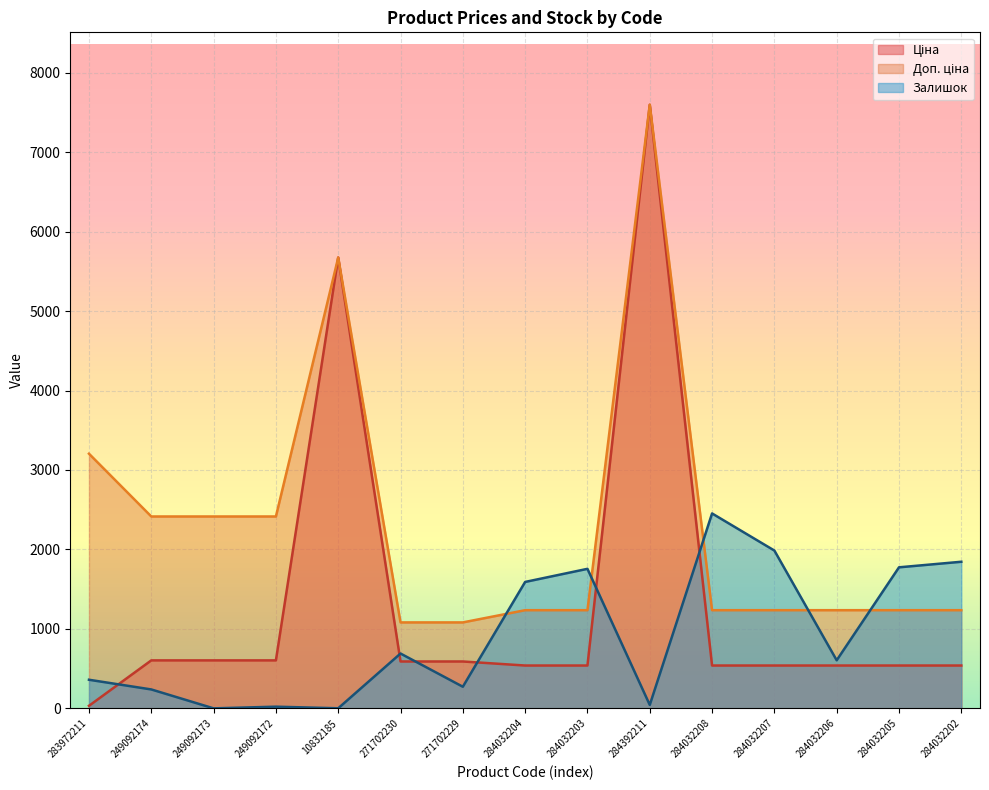

What are all the series names shown in the legend?

Ціна, Доп. ціна, Залишок